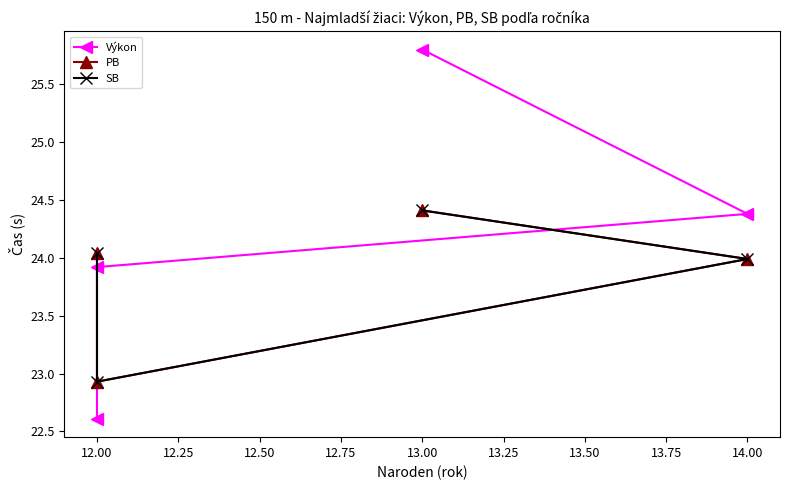

True or false: Výkon has more than 2 interior local peaks.

False